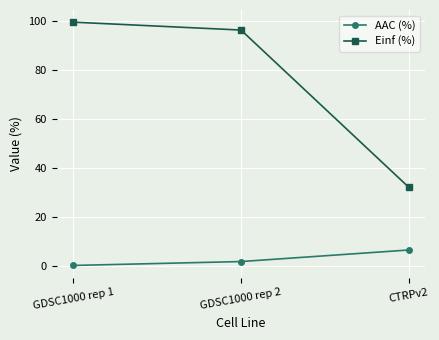

Which series changed the most between GDSC1000 rep 2 and CTRPv2?

Einf (%)